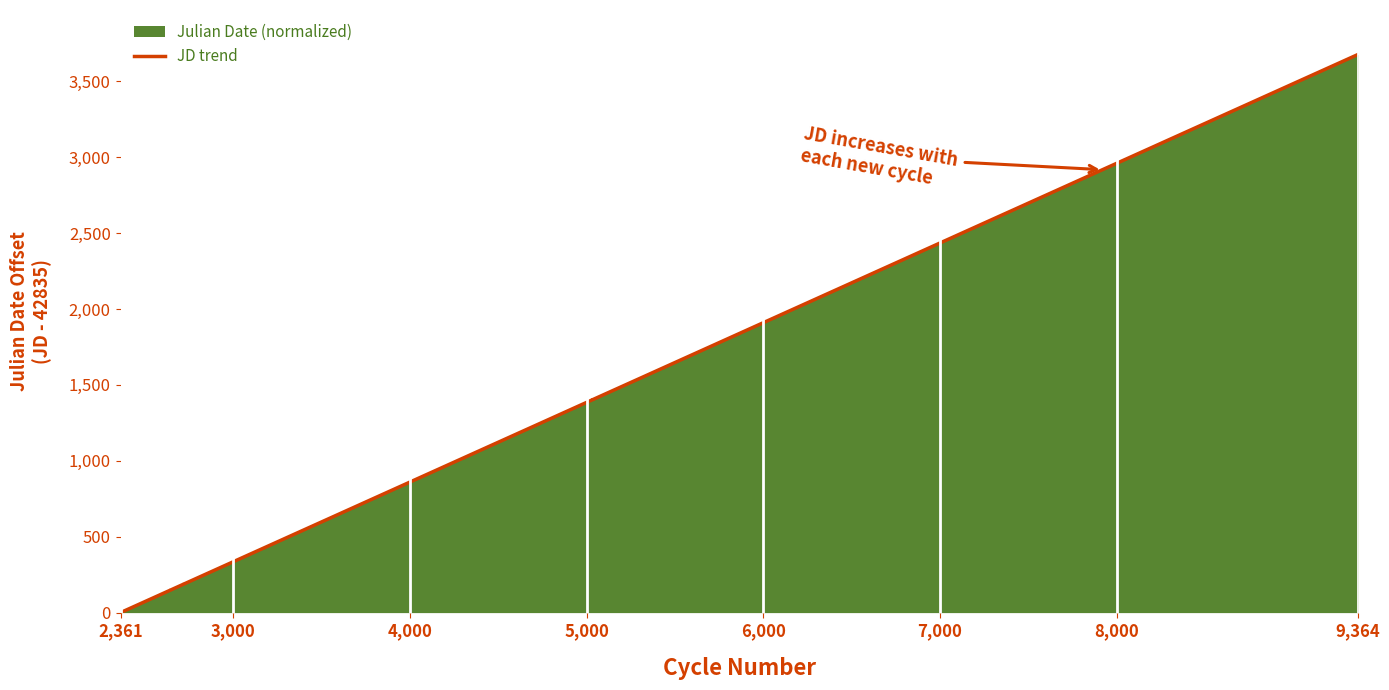

How many values exceed 1403?

20